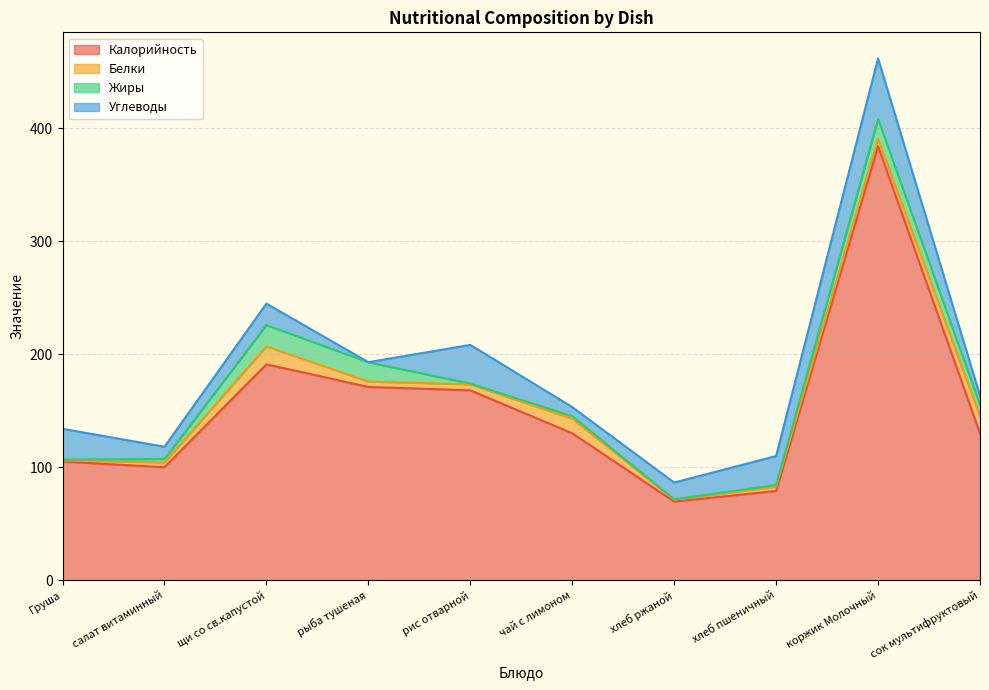

Which series has the largest total across all categories?

Калорийность